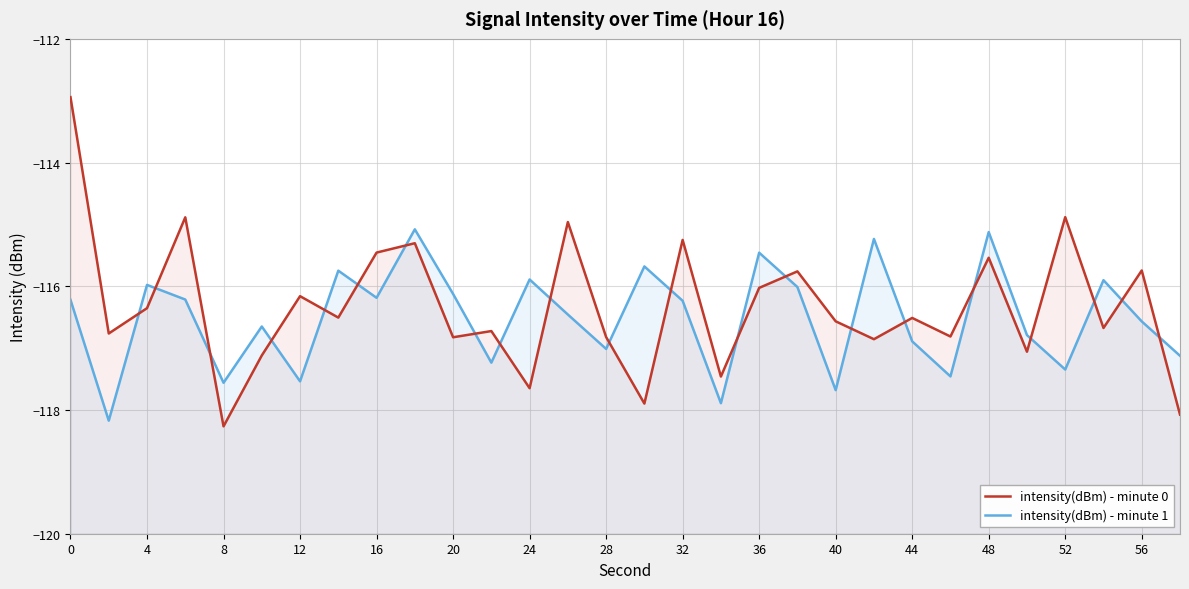

What are all the series names shown in the legend?

intensity(dBm) - minute 0, intensity(dBm) - minute 1